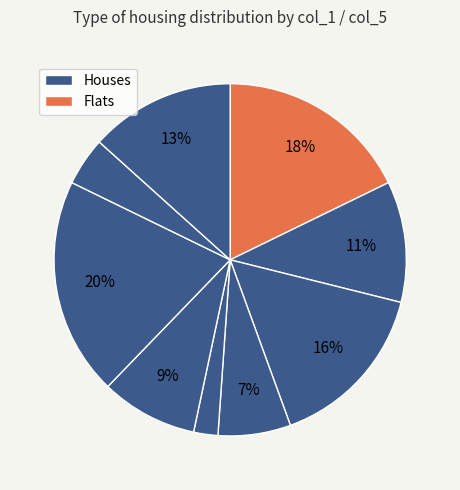

Count the number of slices in the pie.

9